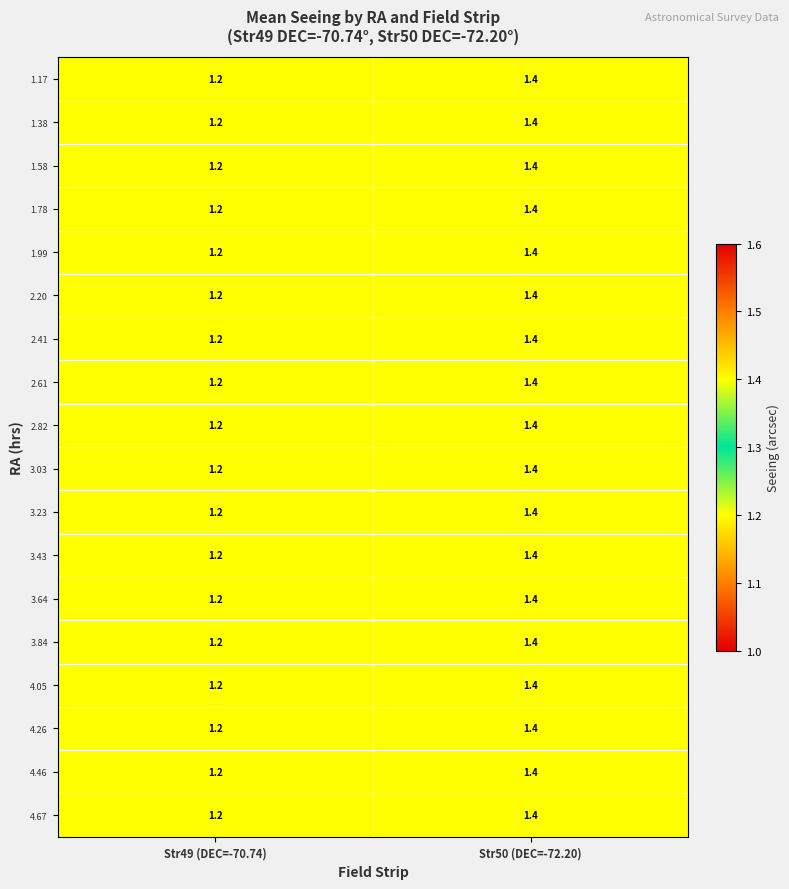

What is the total value across all series at Str50 (DEC=-72.20)?

25.2